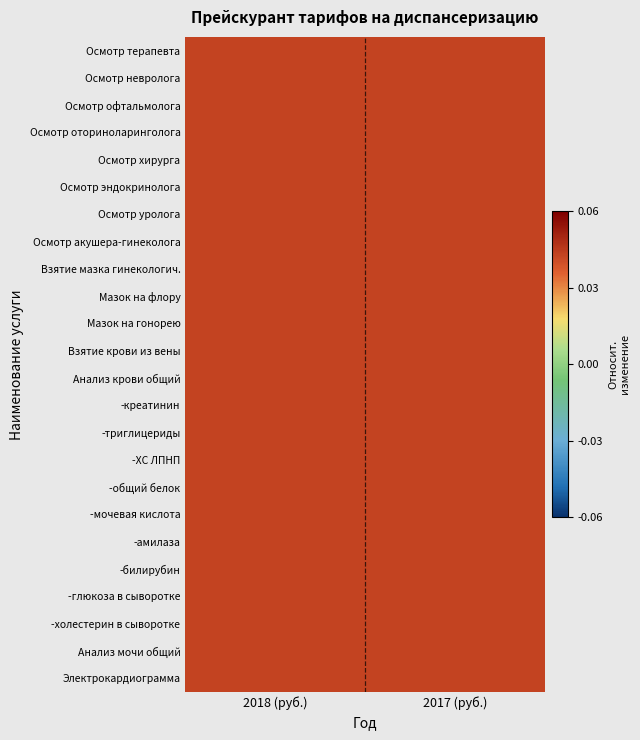

At 2018 (руб.), list the series in order from smallest to largest.

Взятие мазка гинекологич., -ХС ЛПНП, -амилаза, Взятие крови из вены, Осмотр невролога, Осмотр хирурга, Осмотр уролога, Осмотр оториноларинголога, Осмотр акушера-гинеколога, Осмотр терапевта, -глюкоза в сыворотке, -холестерин в сыворотке, Анализ мочи общий, Электрокардиограмма, -креатинин, Осмотр офтальмолога, Осмотр эндокринолога, Мазок на флору, Мазок на гонорею, Анализ крови общий, -билирубин, -мочевая кислота, -триглицериды, -общий белок